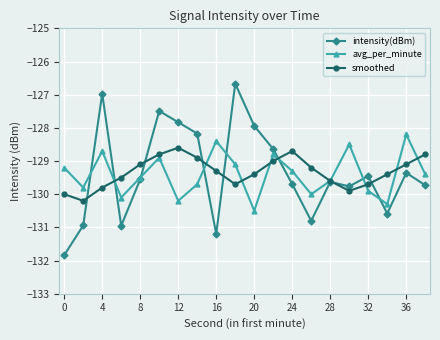

How many data points in avg_per_minute are above -129?

6